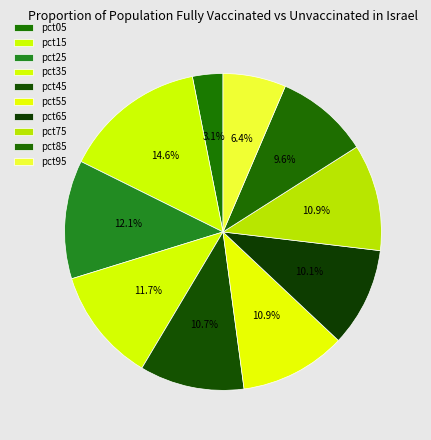

How many segments does this pie chart have?

10